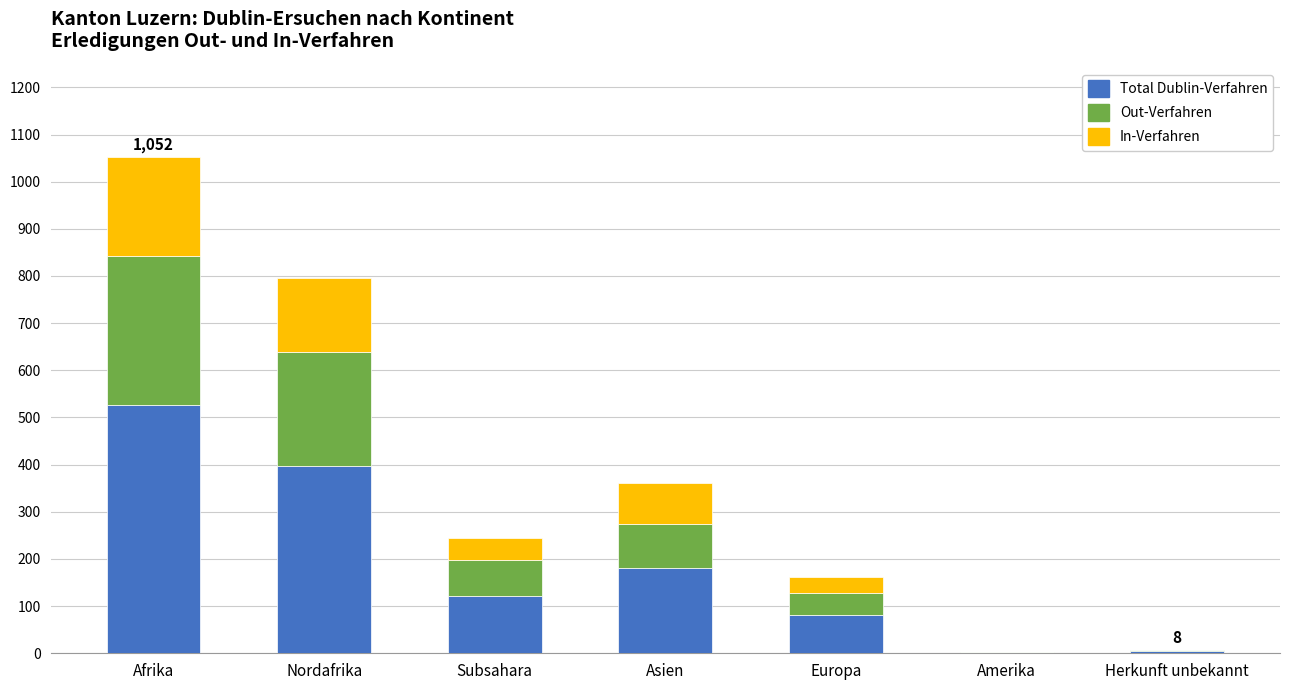

At which label does Total Dublin-Verfahren first exceed 122?

Afrika